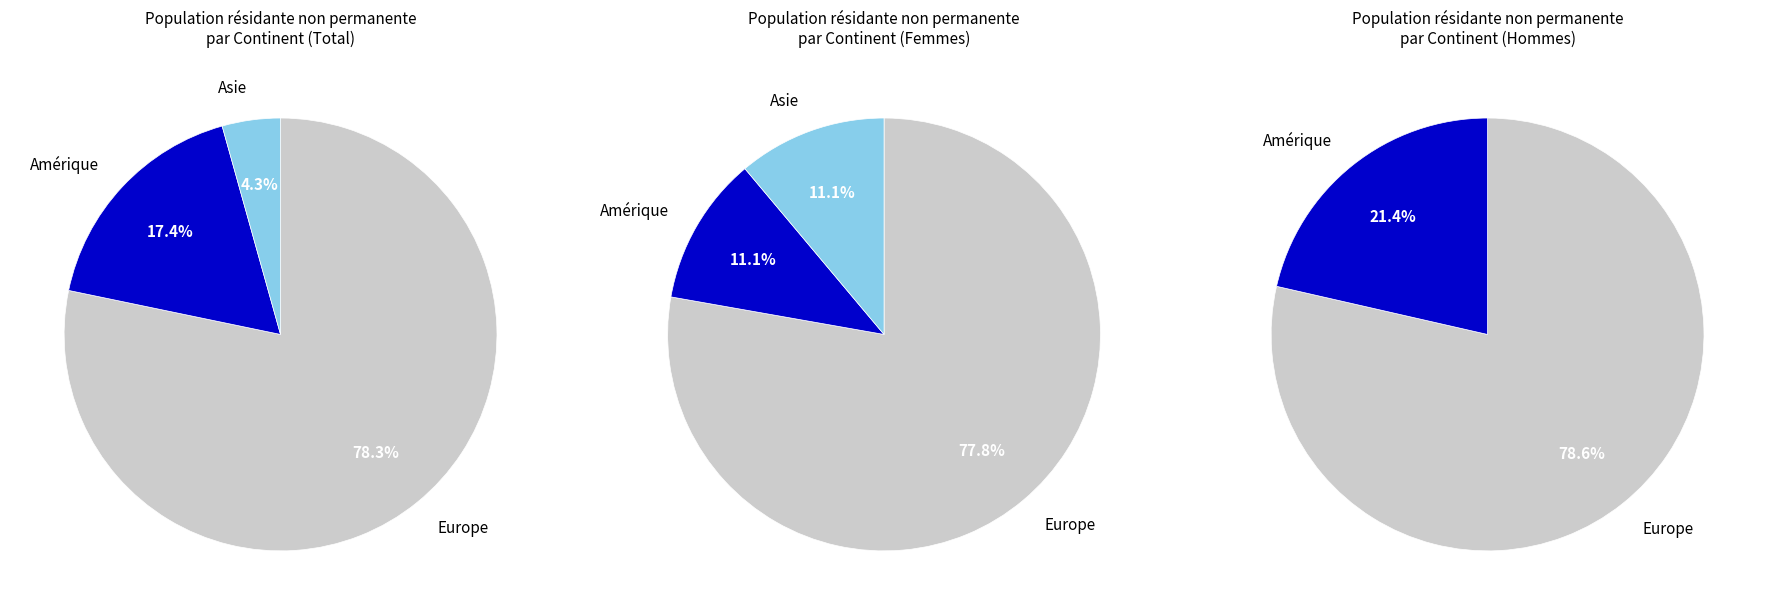

What is the change in value from Amérique to Asie?

-3